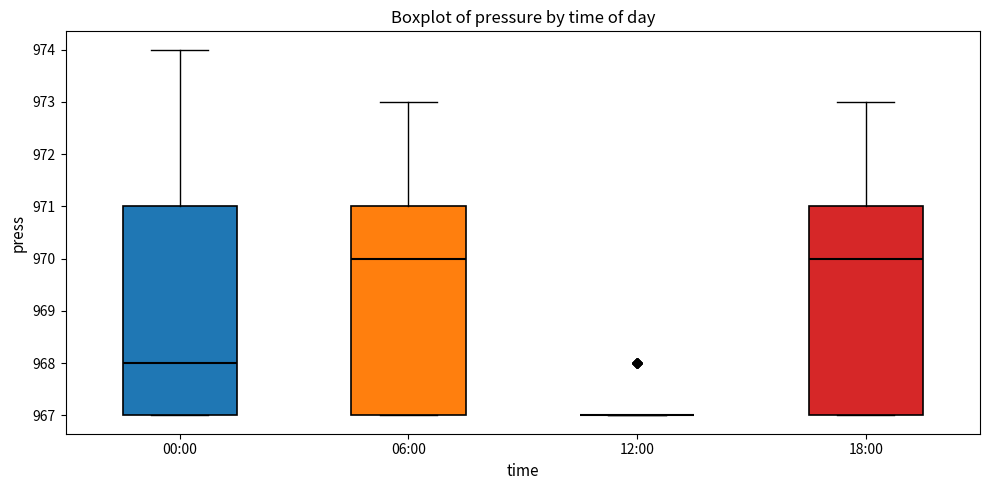

Where does the upper whisker of the box for 00:00 end on the y-axis? The values are not printed on the chart, so give them approximately, as read against the axis.

974